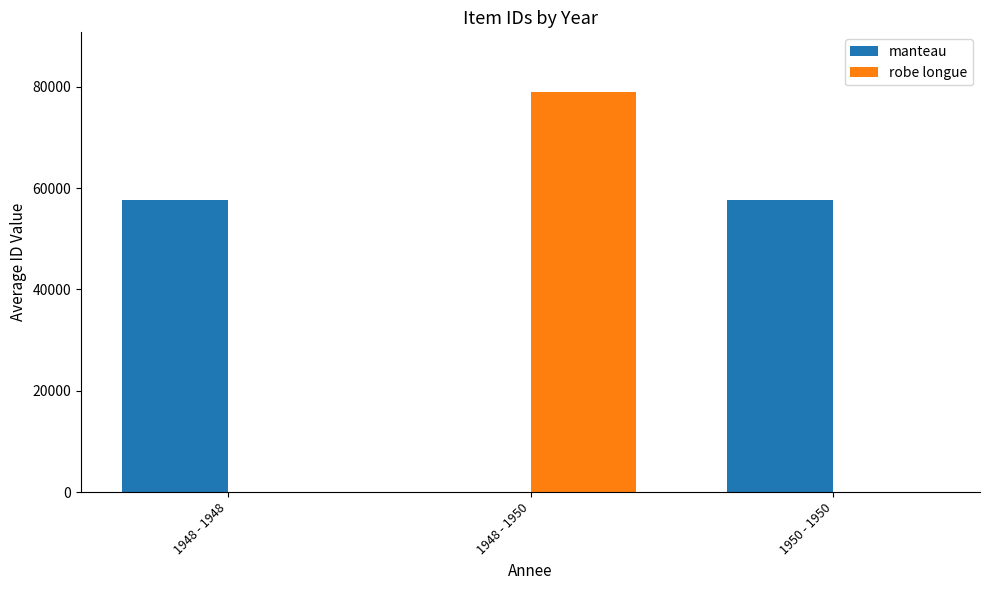

Is it true that manteau equals 57631.0 at 1950 - 1950?

True